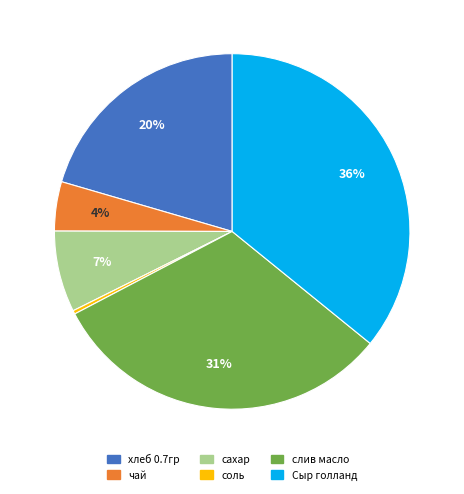

Which slice is the largest?

Сыр голланд